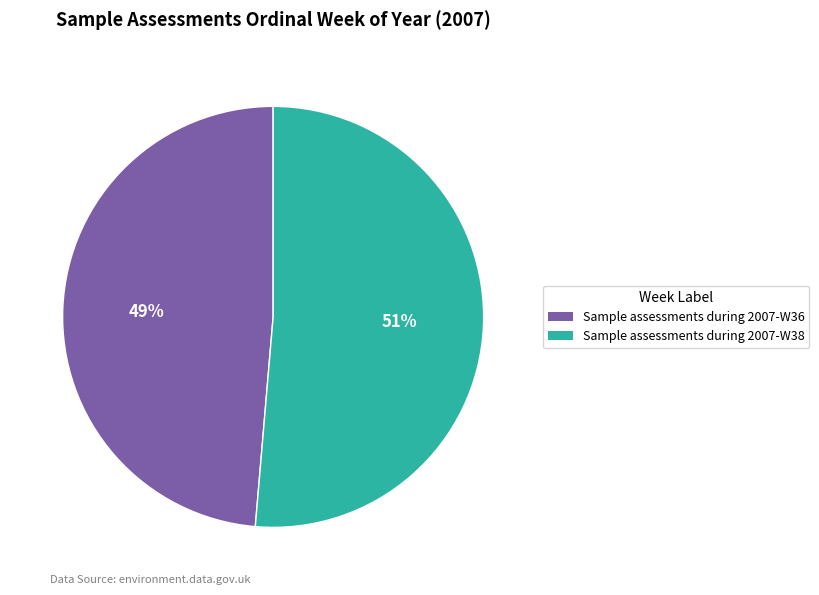

The Sample assessments during 2007-W36 slice represents 49% of the pie. True or false?

True